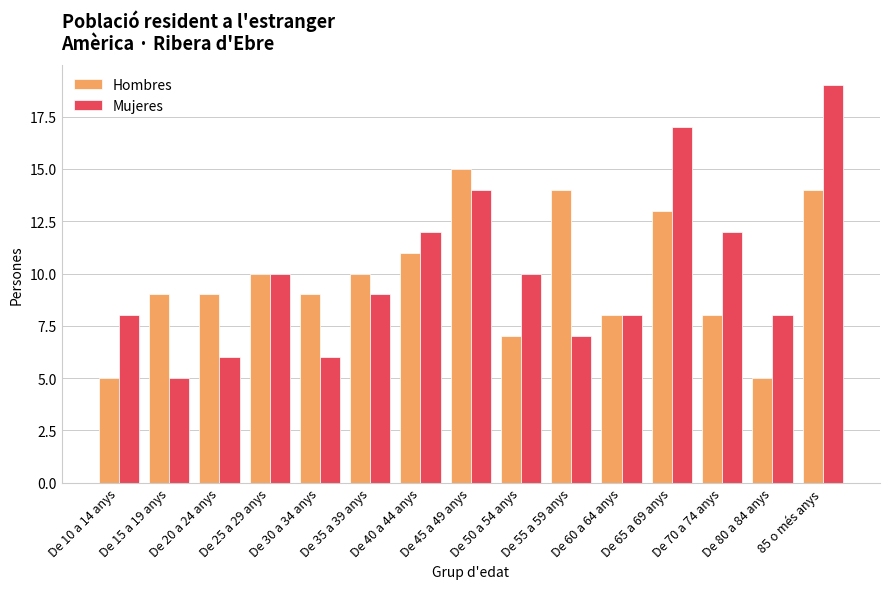

The Mujeres series shows 7 at De 70 a 74 anys. True or false?

False